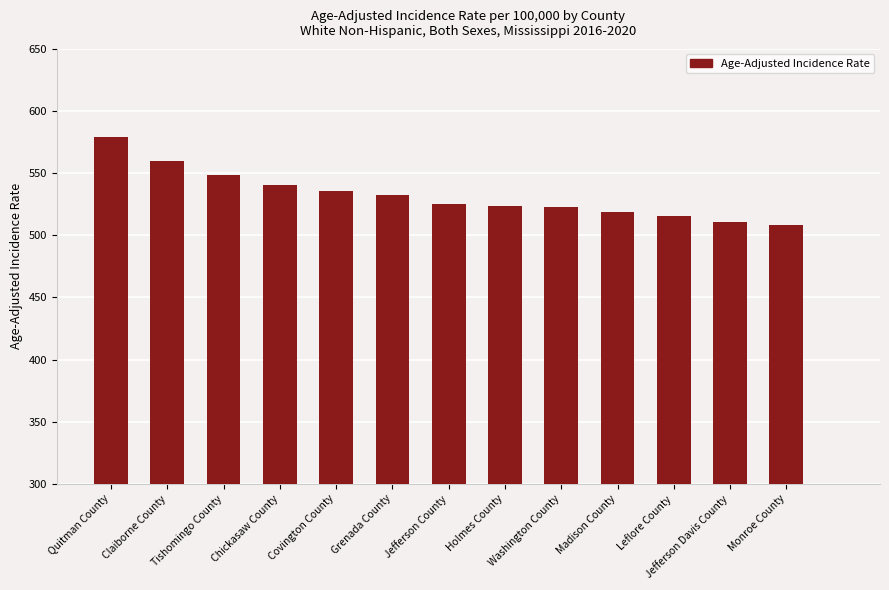

Does the chart contain stacked bars?

No